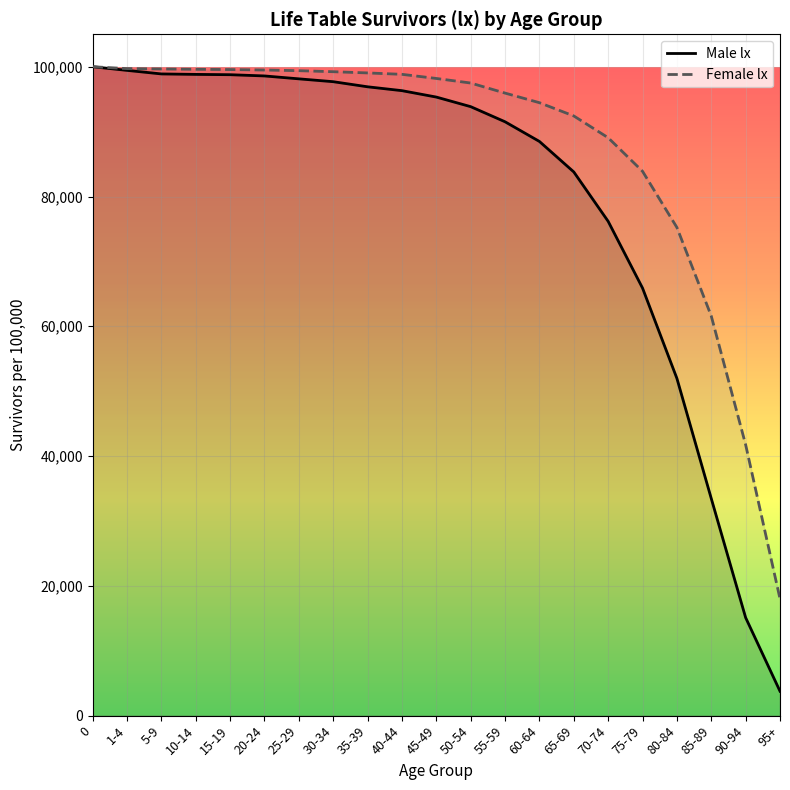

How many data points does each series have?

21